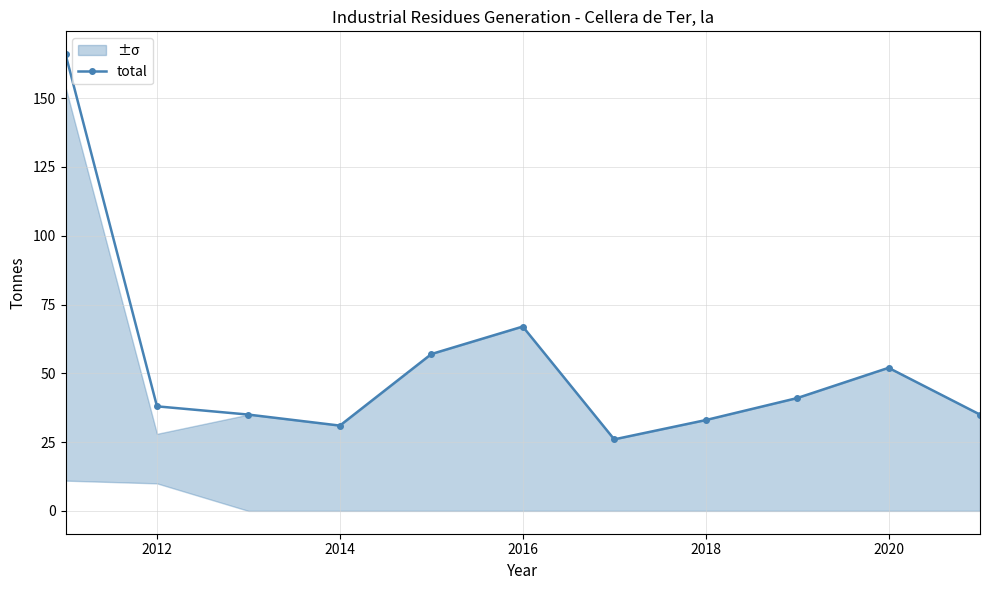

At which label is total closest to 96?

2016